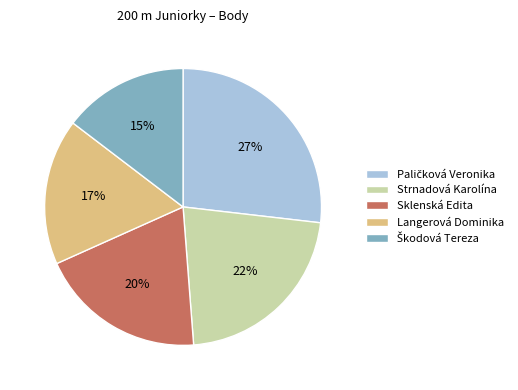

Approximately how many times larger is the value at Sklenská Edita compared to Strnadová Karolína?

0.9